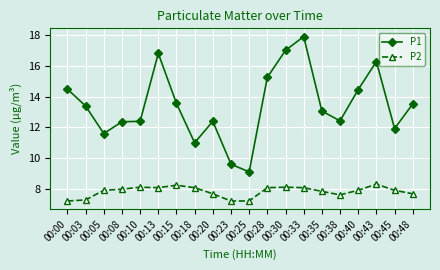

Which series has the largest total across all categories?

P1